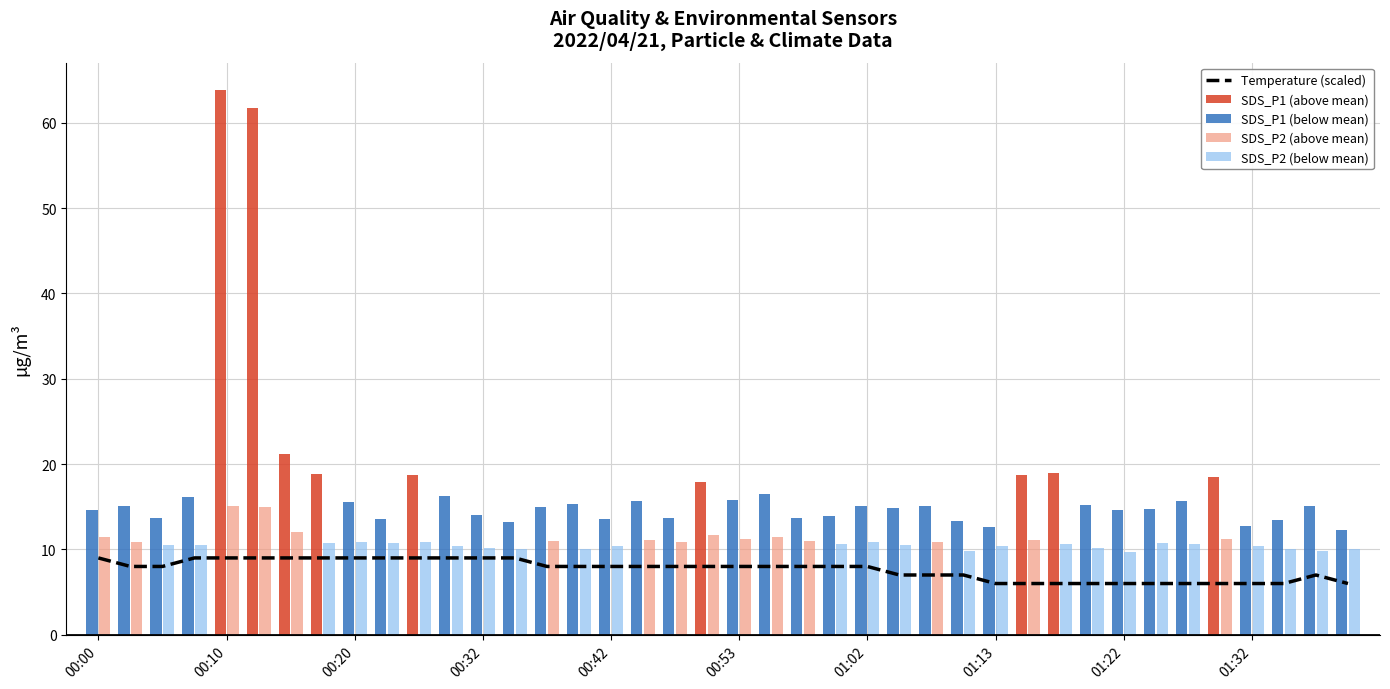

Reading left to right, extract all data points from this chart.

9.0	8.0	8.0	9.0	9.0	9.0	9.0	9.0	9.0	9.0	9.0	9.0	9.0	9.0	8.0	8.0	8.0	8.0	8.0	8.0	8.0	8.0	8.0	8.0	8.0	7.0	7.0	7.0	6.0	6.0	6.0	6.0	6.0	6.0	6.0	6.0	6.0	6.0	7.0	6.0